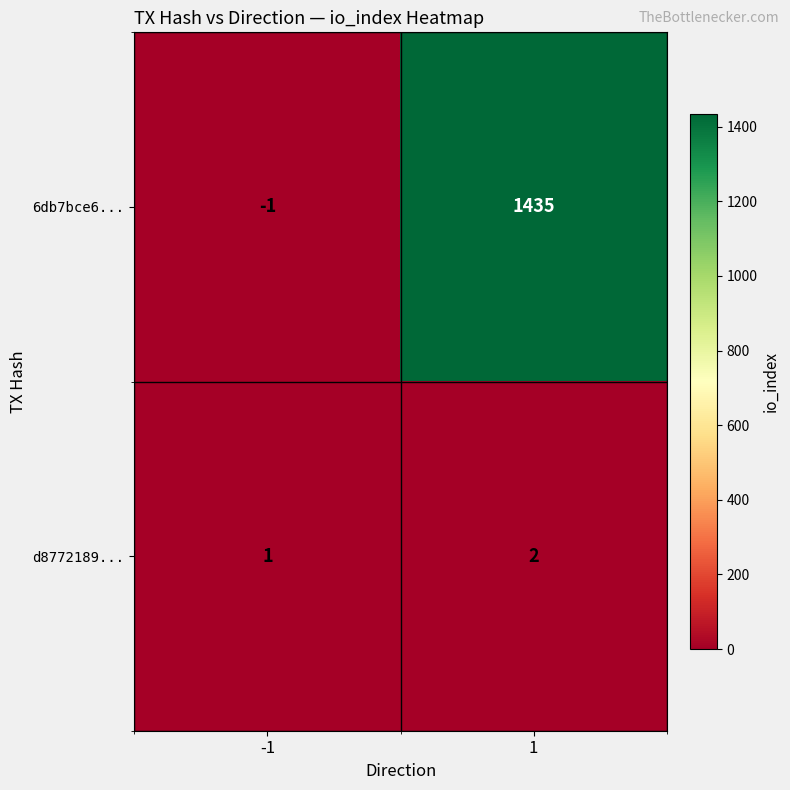

At which category is the sum across all series the highest?

1